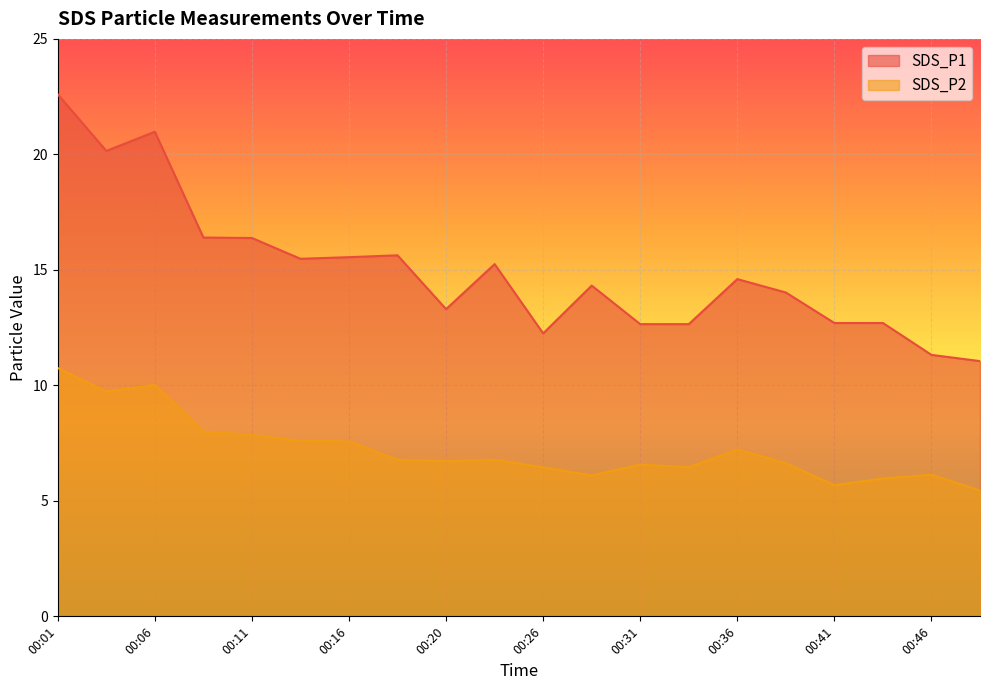

True or false: SDS_P2 and SDS_P1 cross at least once.

False